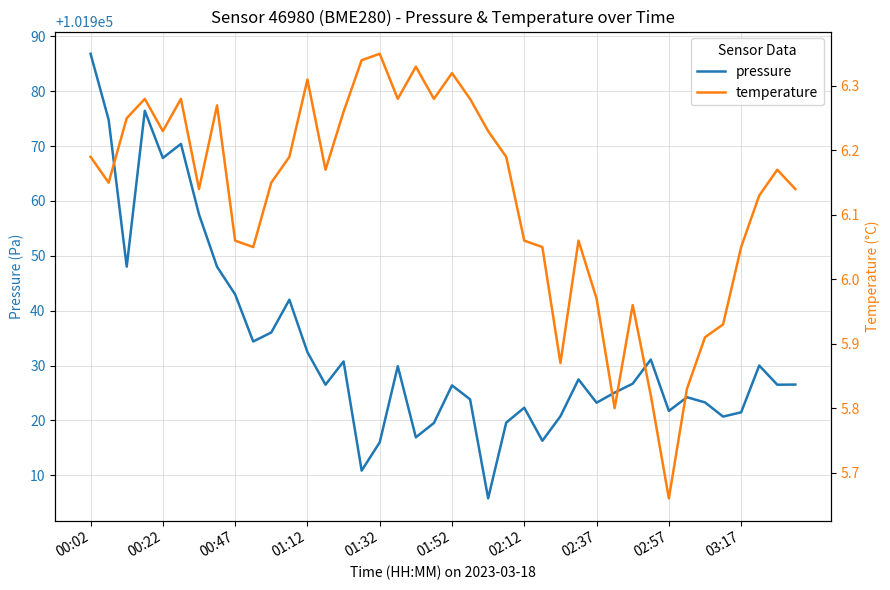

Which category has the highest value in the pressure series?

00:02